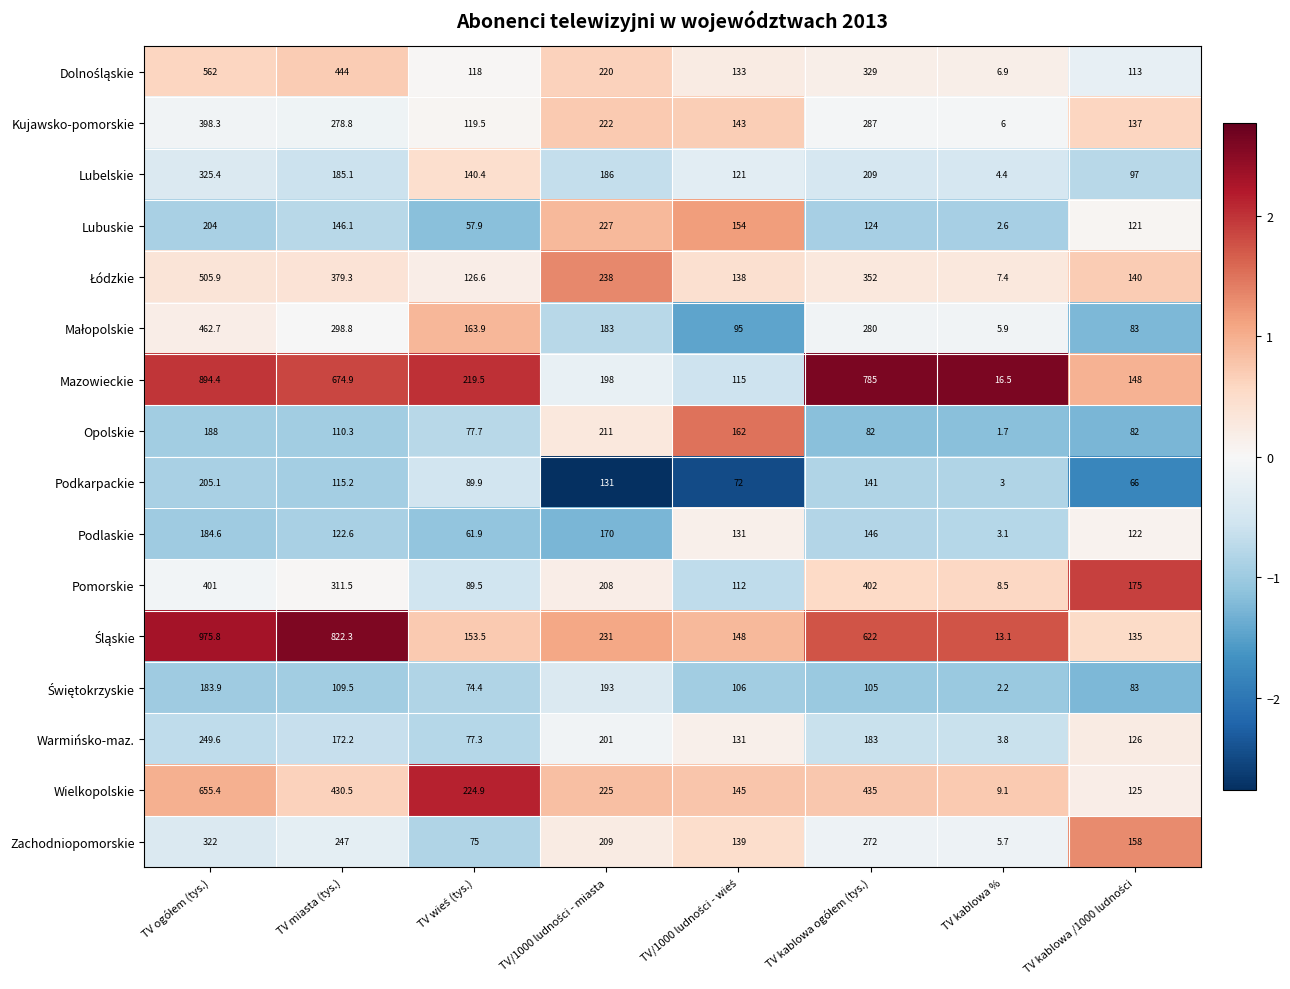

Where is Wielkopolskie nearest to the value 332?

TV miasta (tys.)